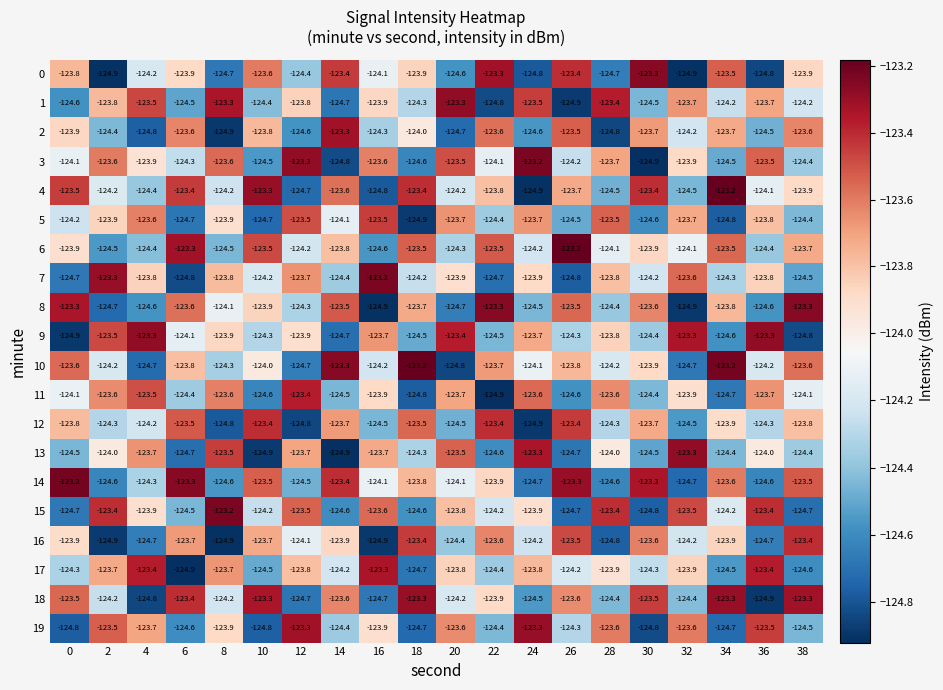

Which category has the highest value in the 6 series?

26